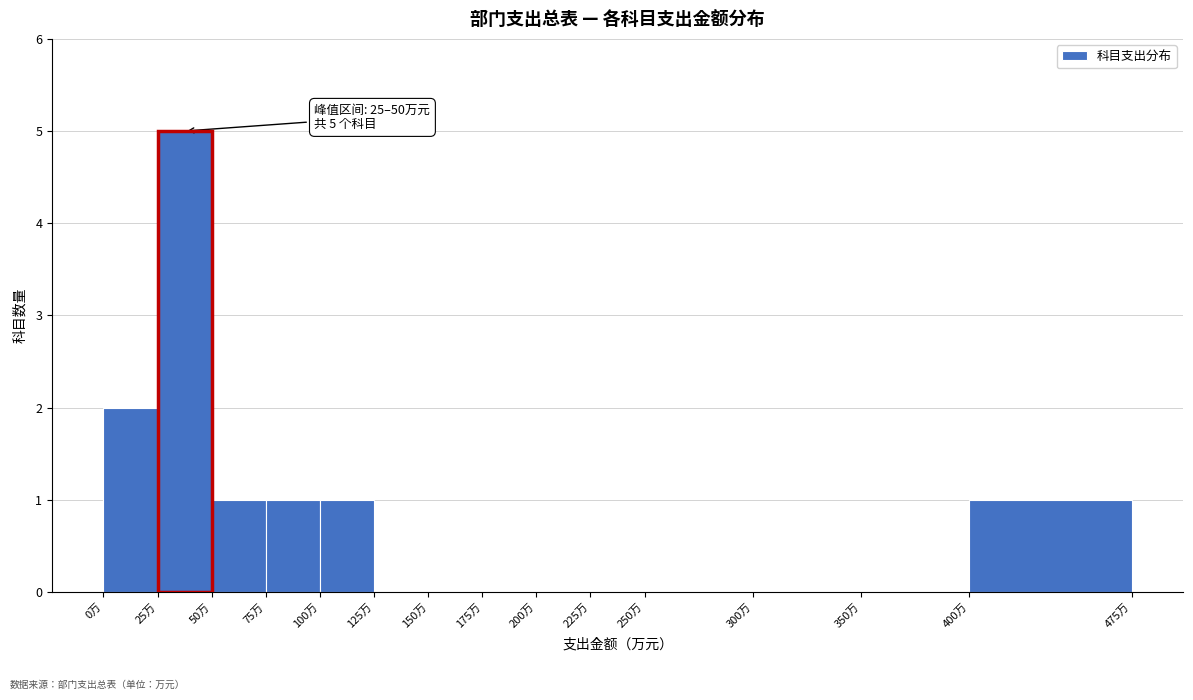

Which range on the x-axis has the tallest bar?

25 to 50